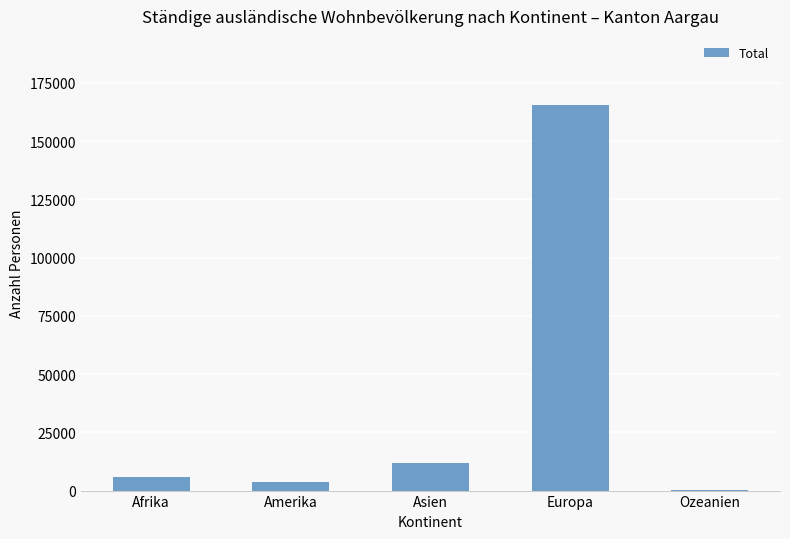

Which category has the highest value across all series?

Europa